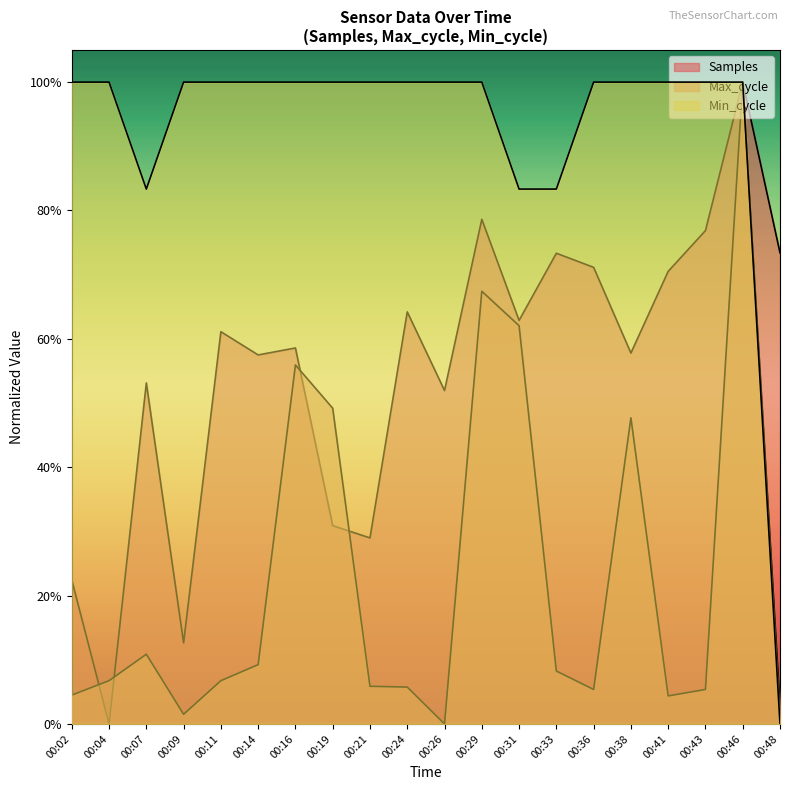

True or false: Max_cycle and Samples intersect in this chart.

True